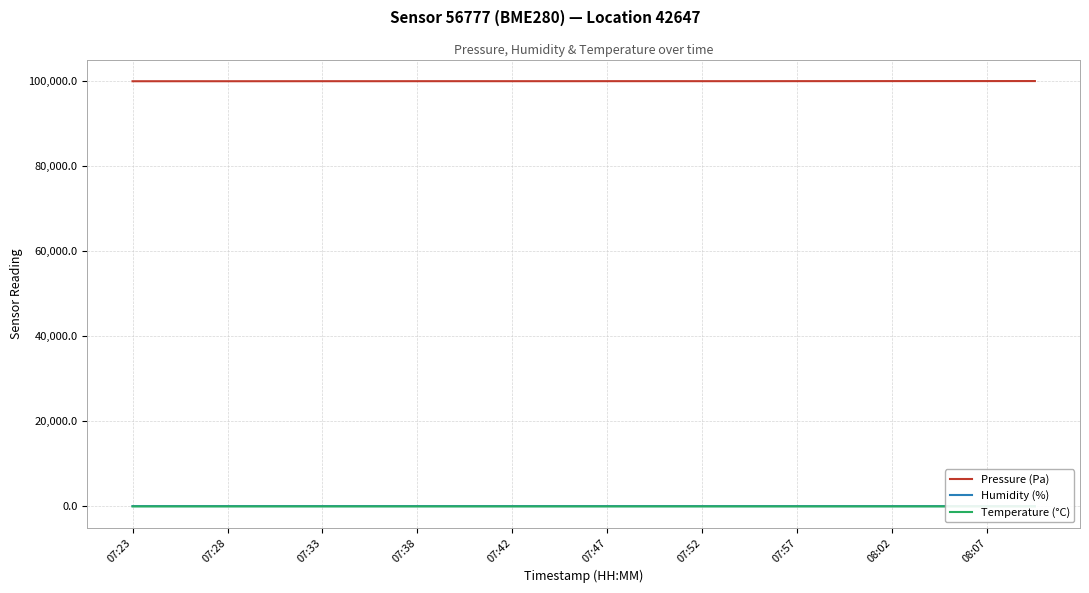

What is the value of the Temperature (°C) point at the 11th from the left?

13.5